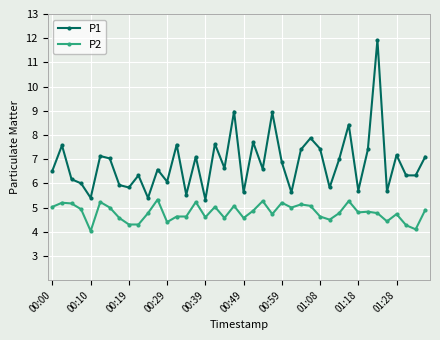

Rank the series by their average value, from highest to lowest.

P1, P2